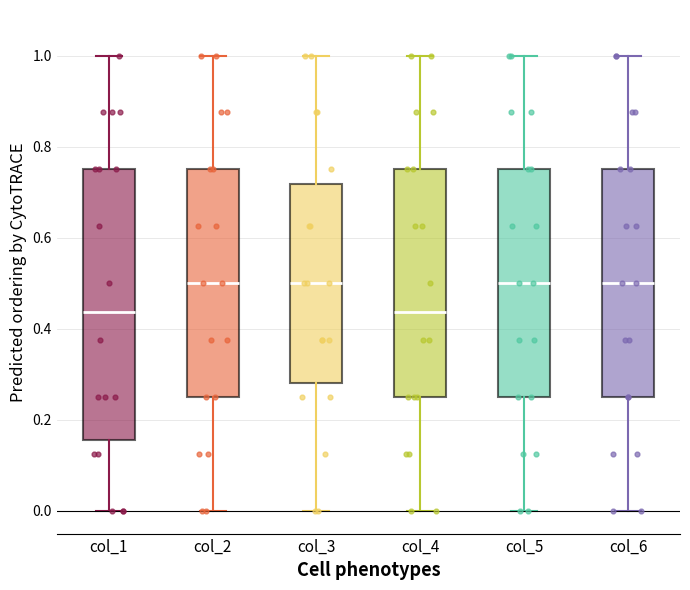

Reading left to right, read every box against the y-axis: the position of its median line, the range the box covers, and the ends of its whiskers. The values are not printed on the chart, so give them approximately, as read against the axis.

col_1: median 0.44, box 0.16 to 0.76, whiskers 0.00 to 1.00
col_2: median 0.50, box 0.26 to 0.76, whiskers 0.00 to 1.00
col_3: median 0.50, box 0.28 to 0.72, whiskers 0.00 to 1.00
col_4: median 0.44, box 0.26 to 0.76, whiskers 0.00 to 1.00
col_5: median 0.50, box 0.26 to 0.76, whiskers 0.00 to 1.00
col_6: median 0.50, box 0.26 to 0.76, whiskers 0.00 to 1.00